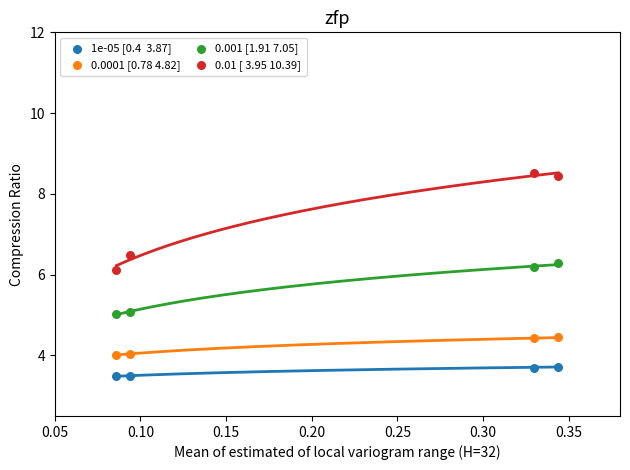

Across all data points, what is the range of Y values (max minus min)?

5.0